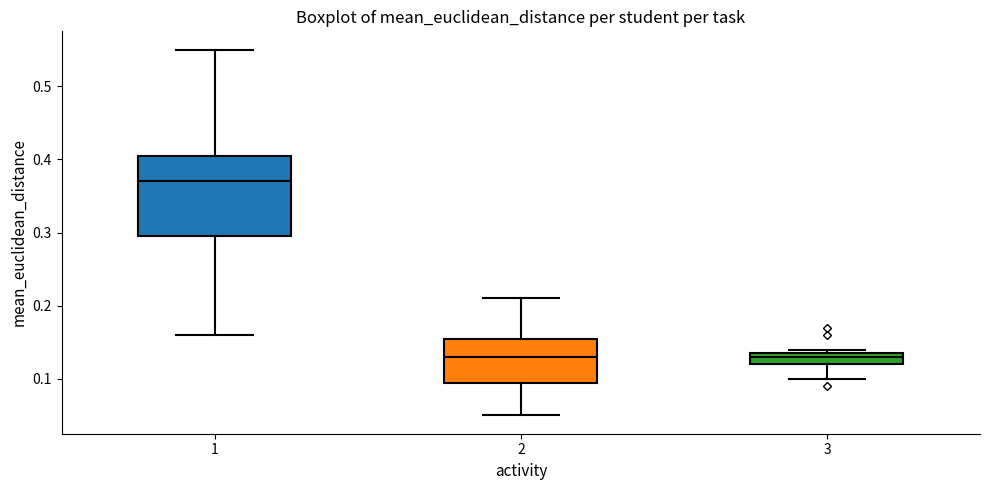

Reading left to right, read every box against the y-axis: the position of its median line, the range the box covers, and the ends of its whiskers. The values are not printed on the chart, so give them approximately, as read against the axis.

1: median 0.37, box 0.30 to 0.41, whiskers 0.16 to 0.55
2: median 0.13, box 0.10 to 0.16, whiskers 0.05 to 0.21
3: median 0.13, box 0.12 to 0.14, whiskers 0.10 to 0.14 (just above the box's upper edge)